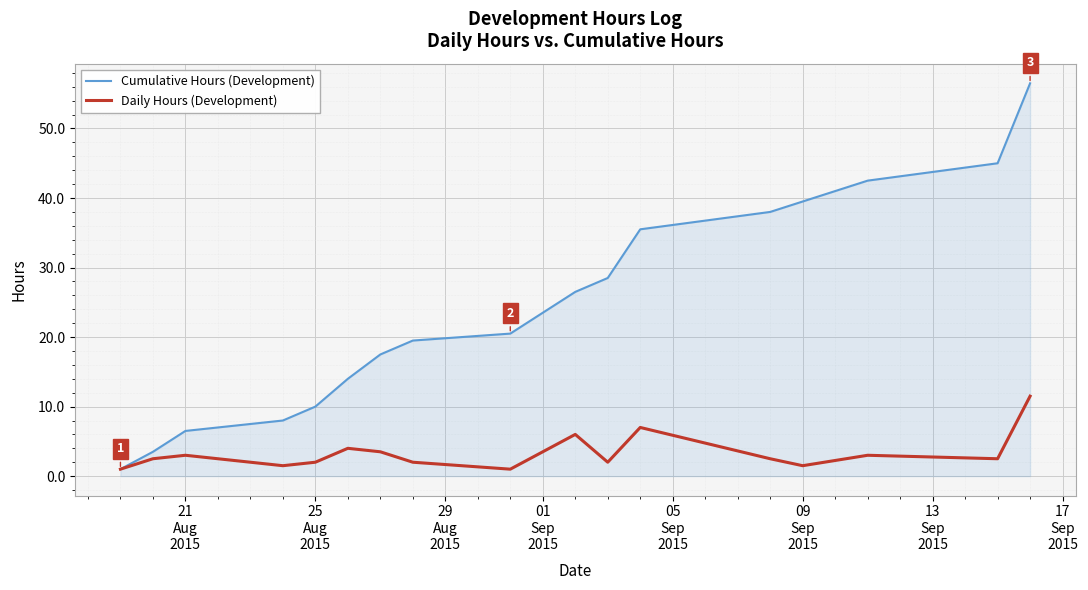

True or false: Cumulative Hours (Development) has more than 1 points higher than both neighbors.

False